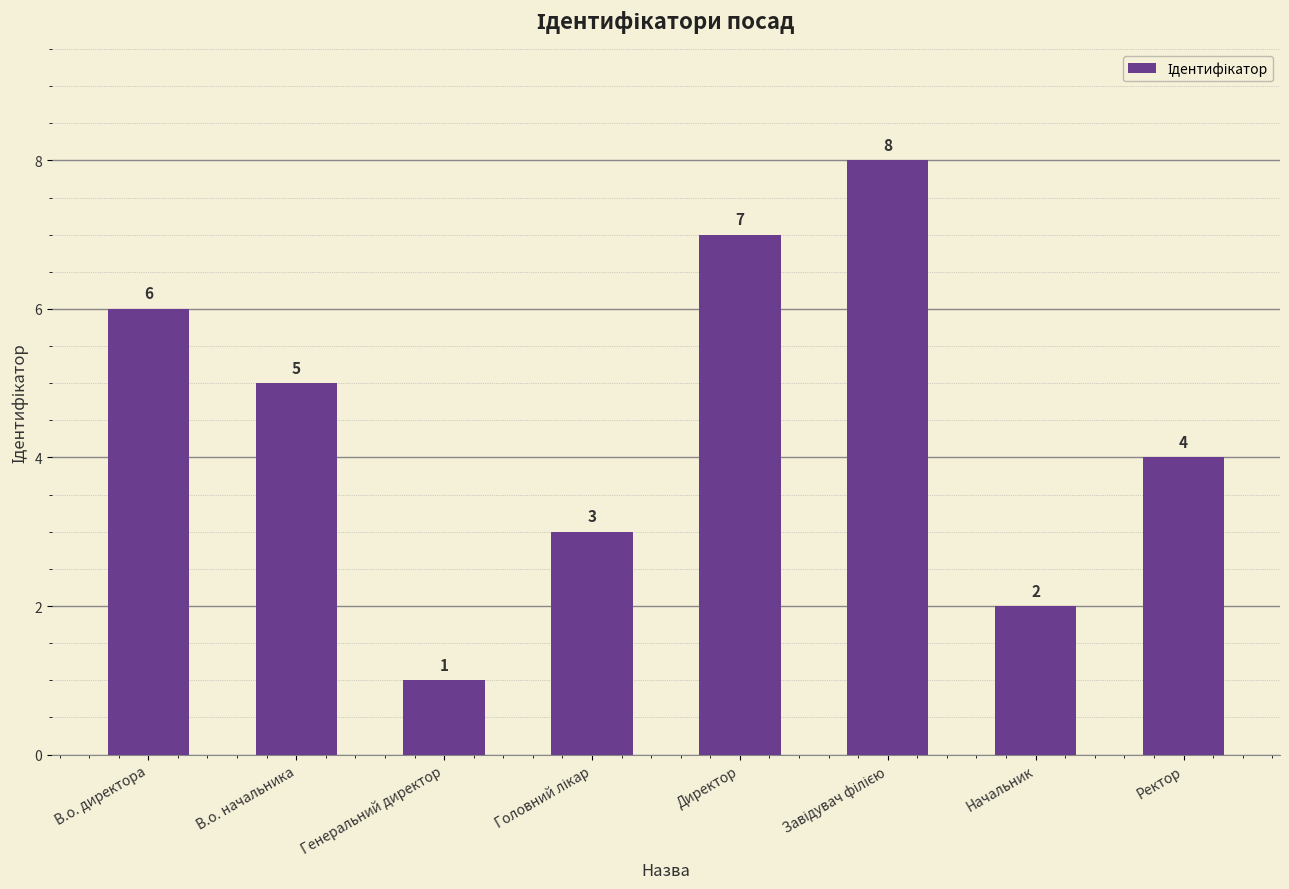

Are the bars grouped side by side (vs. stacked)?

No